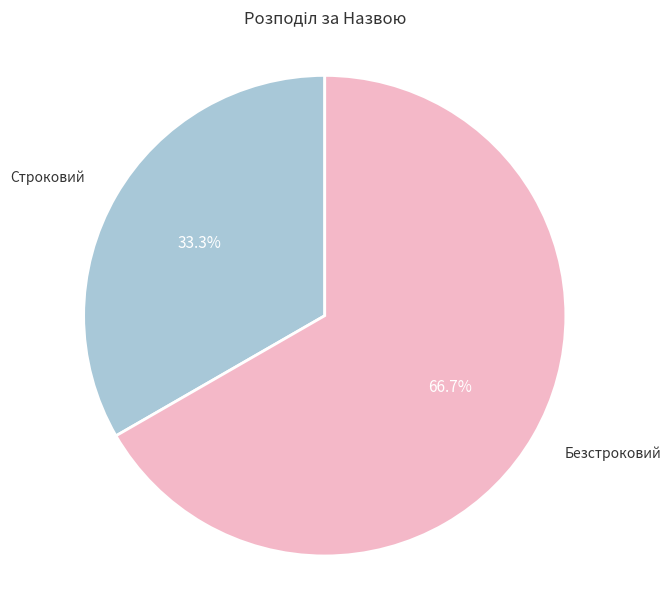

True or false: Безстроковий accounts for 67% of the total.

True